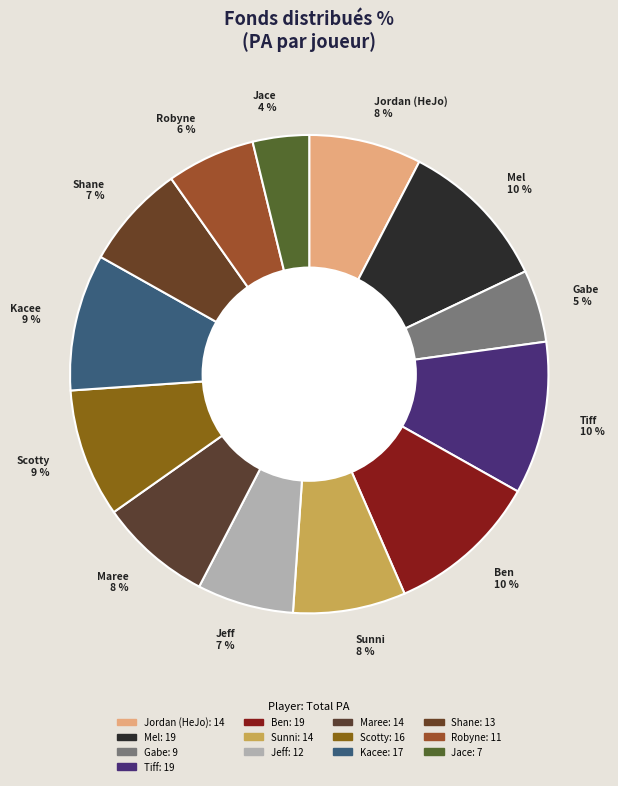

To the nearest percent, what is the combined percentage of Kacee and Scotty?

18%